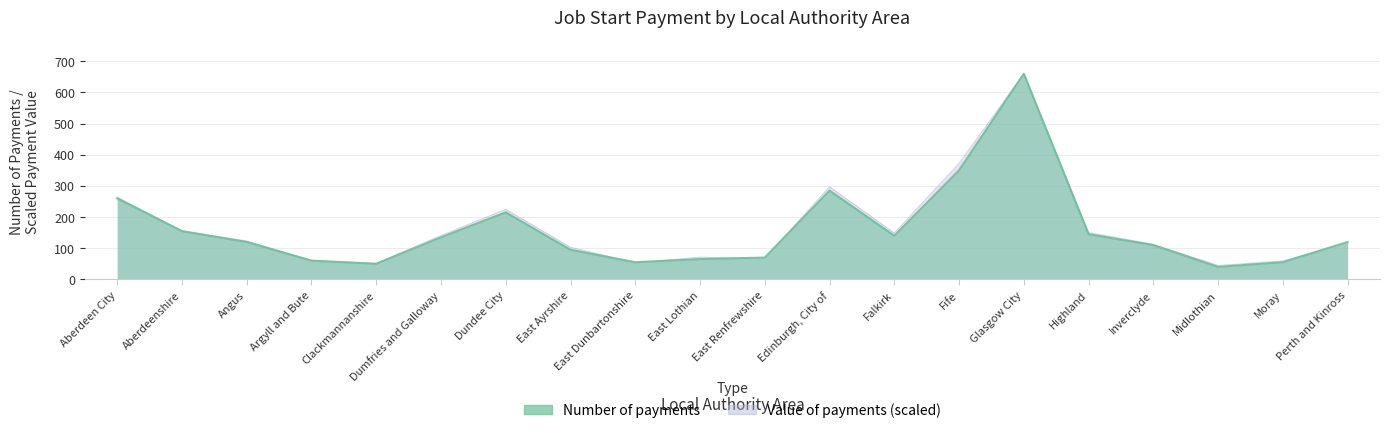

List the series in order of their overall mean, highest first.

Value of payments, Number of payments